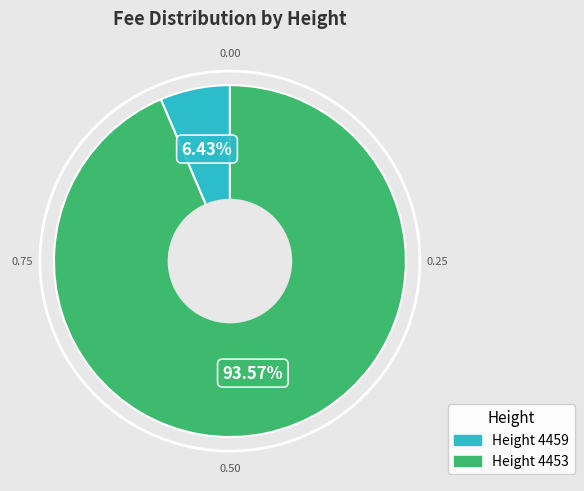

Is there any slice that represents more than half of the pie?

Yes